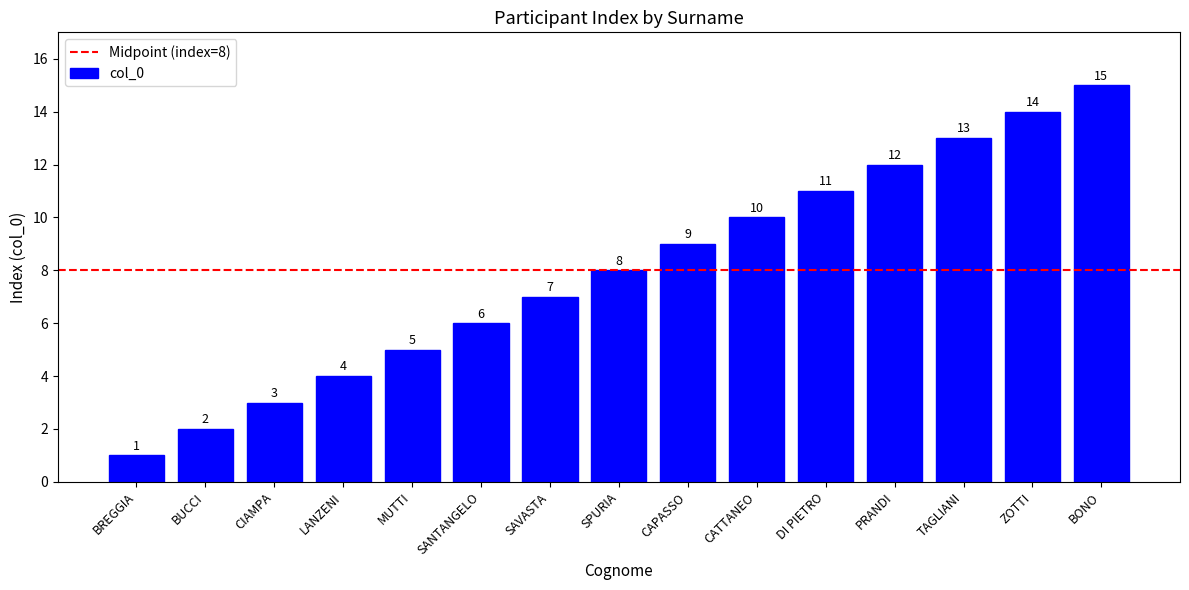

What value does the data have at MUTTI?

5